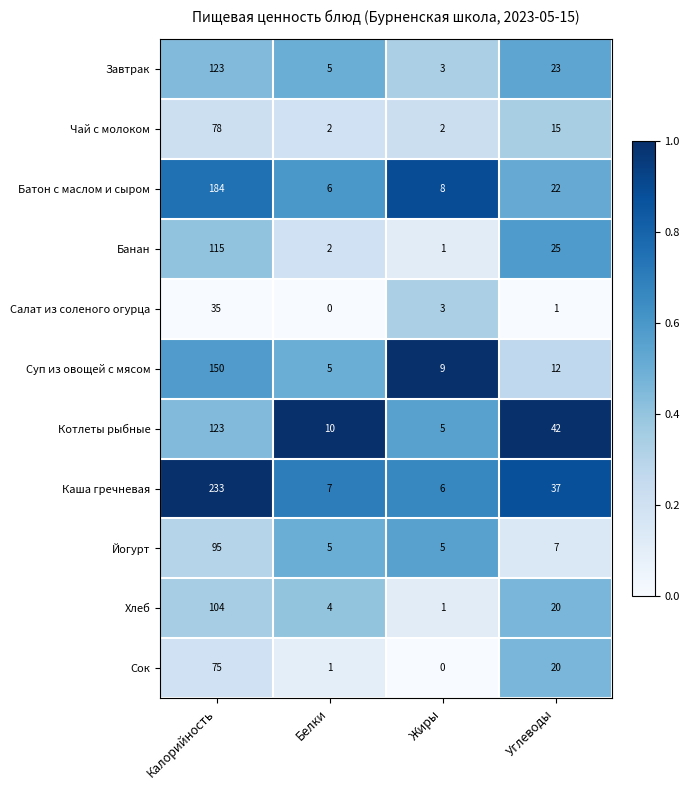

Where does the Йогурт series first go above 7?

Калорийность